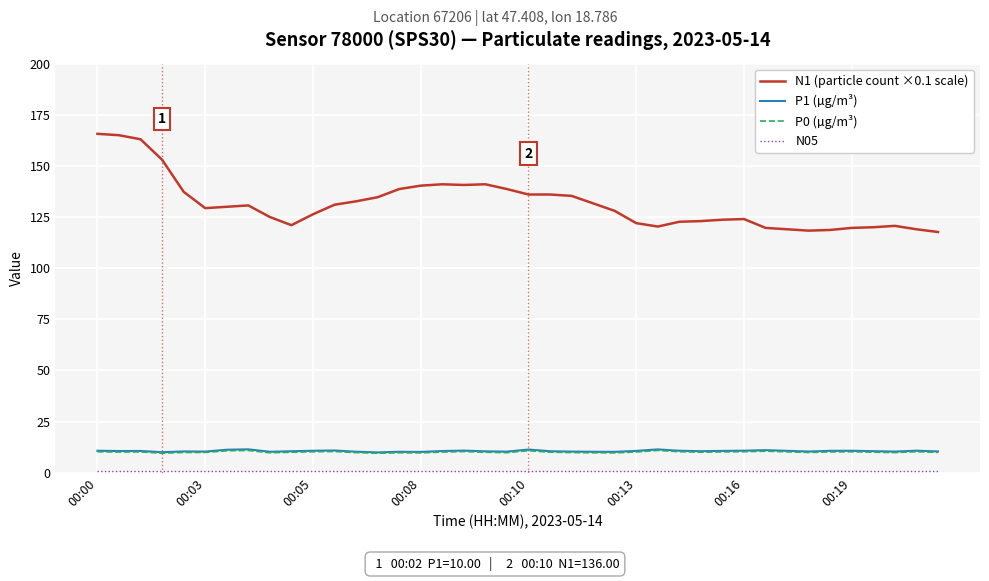

What is the maximum value shown in the chart?

165.7